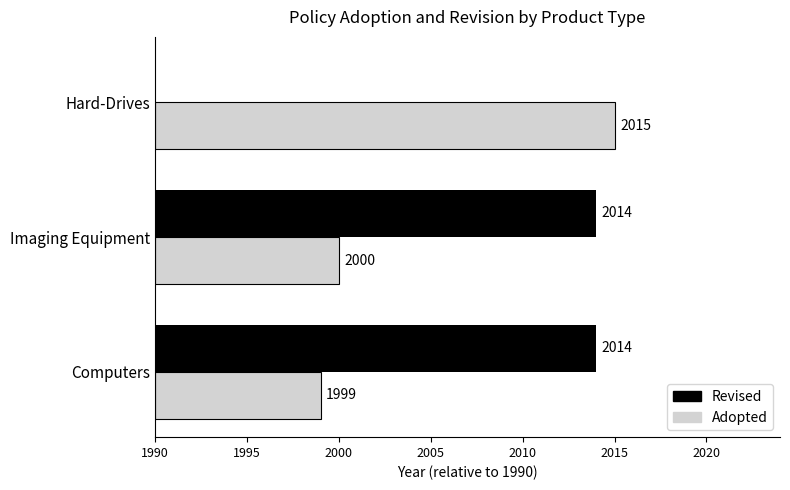

What are all the series names shown in the legend?

Revised, Adopted